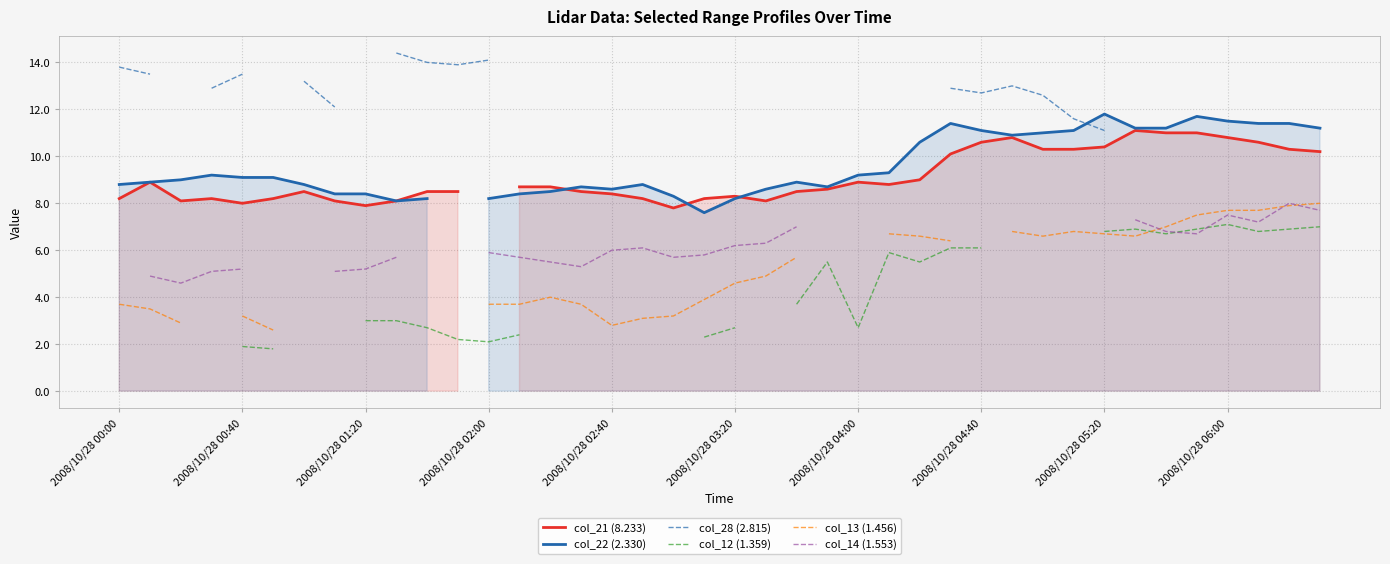

What is the sum of the col_21 (8.233) values at 24 and 39?

19.1